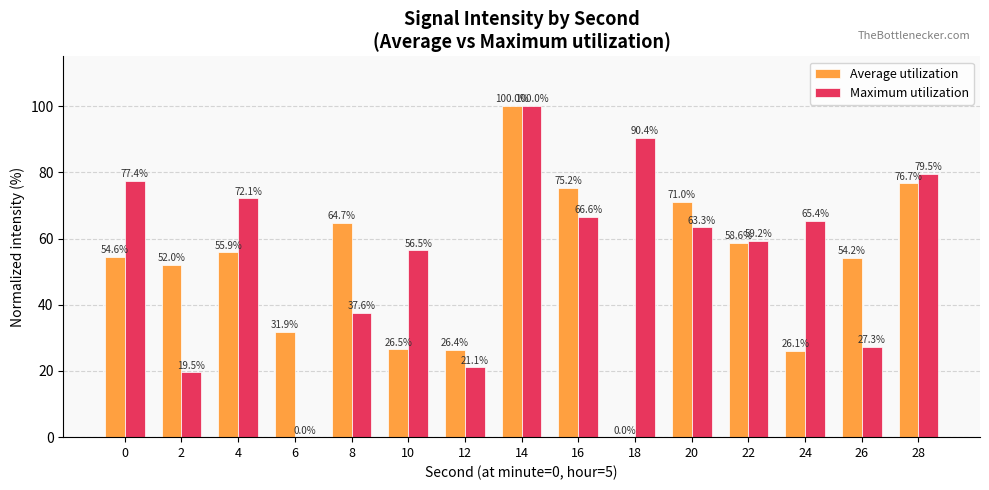

Which series changed the most between 12 and 22?

Maximum utilization